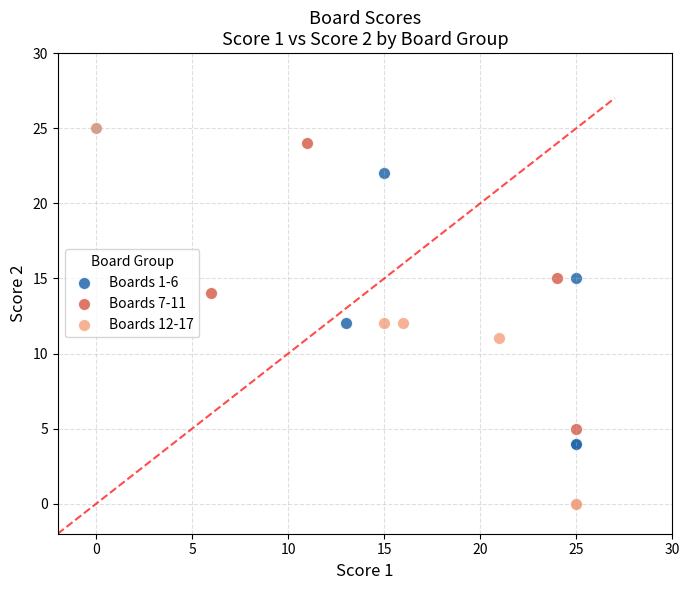

What are all the series names shown in the legend?

Boards 1-6, Boards 7-11, Boards 12-17